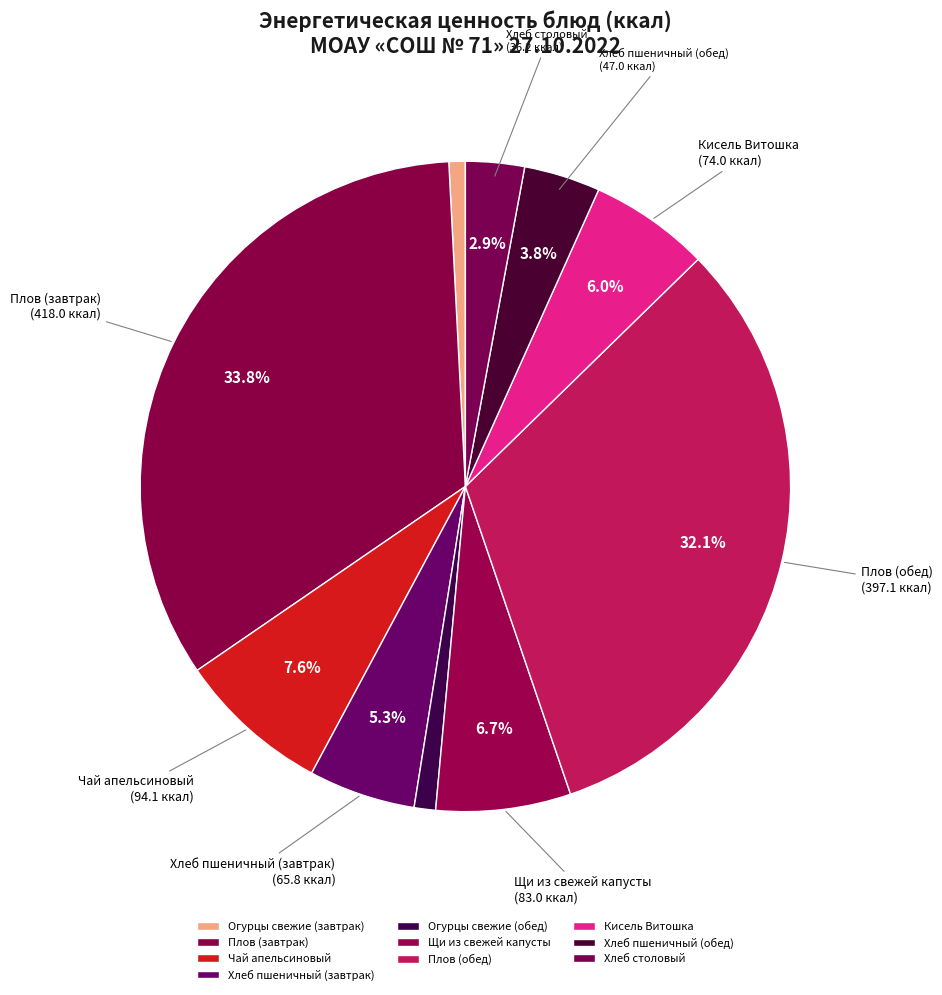

Combined, what portion of the pie is Хлеб пшеничный (завтрак) and Огурцы свежие (обед)?

6.4%